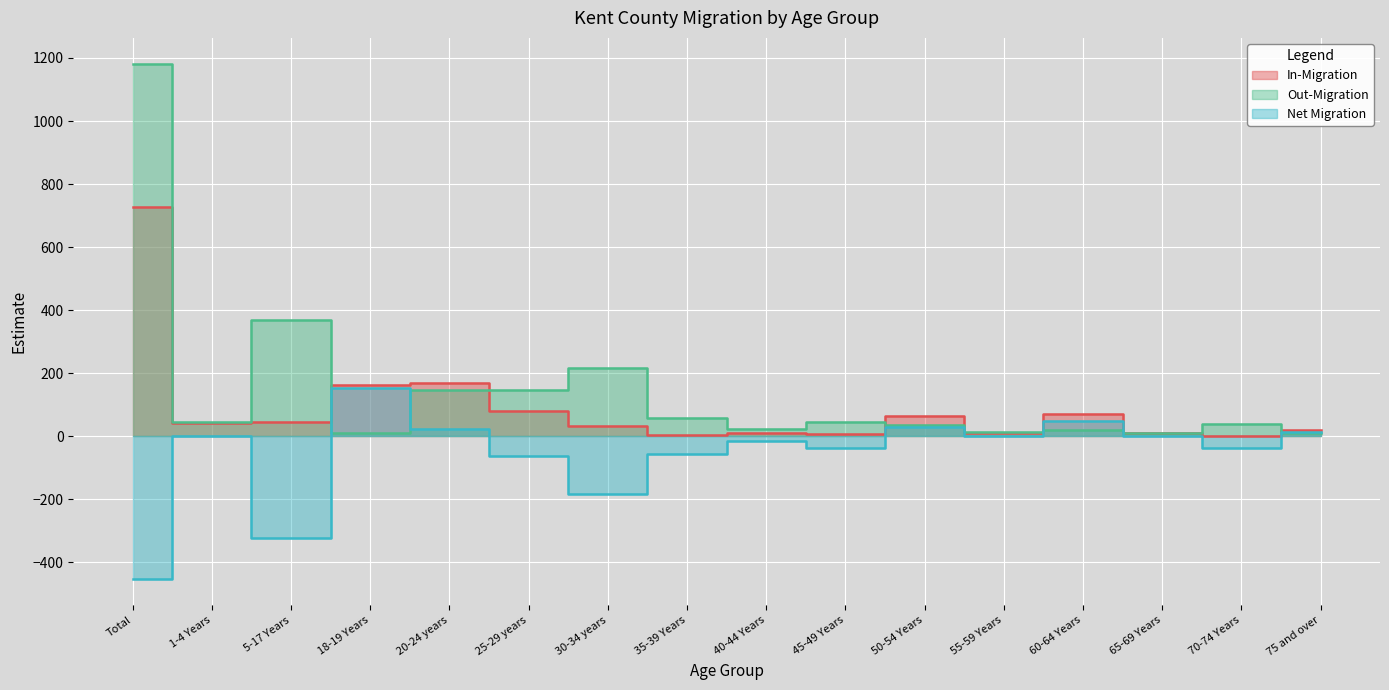

Reading left to right, transcribe all the data shown in this chart.

In-Migration: Total=728	1-4 Years=43	5-17 Years=44	18-19 Years=161	20-24 years=170	25-29 years=81	30-34 years=33	35-39 Years=3	40-44 Years=9	45-49 Years=8	50-54 Years=65	55-59 Years=11	60-64 Years=70	65-69 Years=9	70-74 Years=0	75 and over=21
Out-Migration: Total=1182	1-4 Years=44	5-17 Years=368	18-19 Years=9	20-24 years=148	25-29 years=145	30-34 years=216	35-39 Years=59	40-44 Years=23	45-49 Years=45	50-54 Years=35	55-59 Years=12	60-64 Years=21	65-69 Years=10	70-74 Years=38	75 and over=9
Net Migration: Total=-454	1-4 Years=-1	5-17 Years=-324	18-19 Years=152	20-24 years=22	25-29 years=-64	30-34 years=-183	35-39 Years=-56	40-44 Years=-14	45-49 Years=-37	50-54 Years=30	55-59 Years=-1	60-64 Years=49	65-69 Years=-1	70-74 Years=-38	75 and over=12